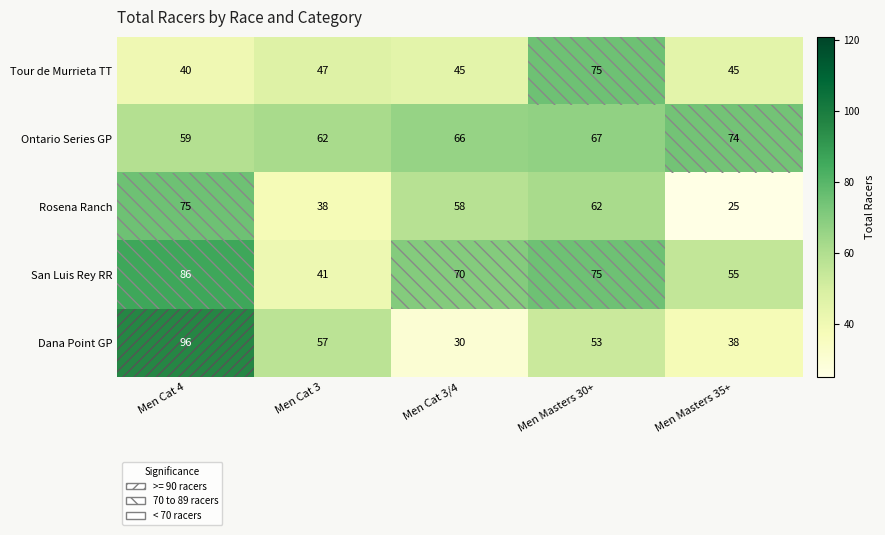

Count the number of categories in the chart.

5